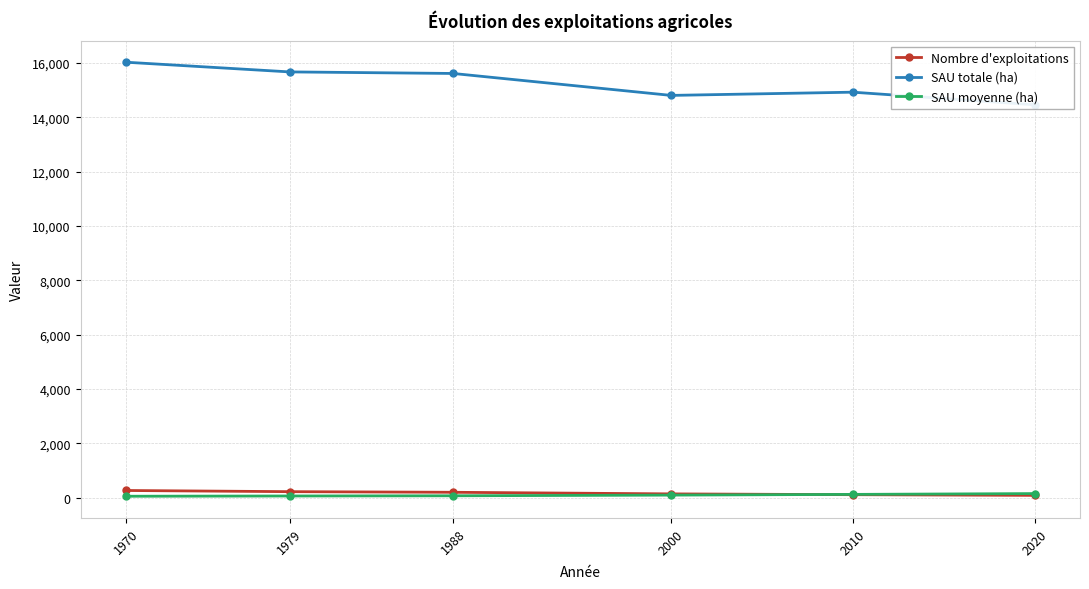

How many data points in Nombre d'exploitations are less than 205?

3